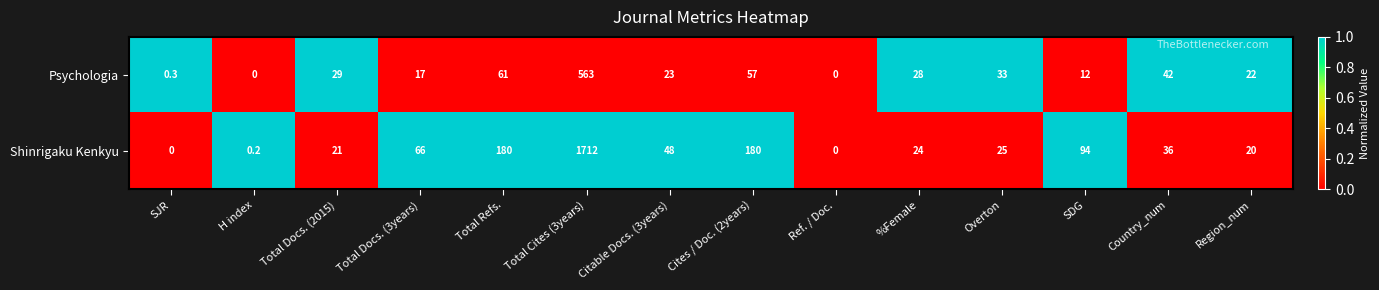

Which series has the widest spread of values?

Shinrigaku Kenkyu